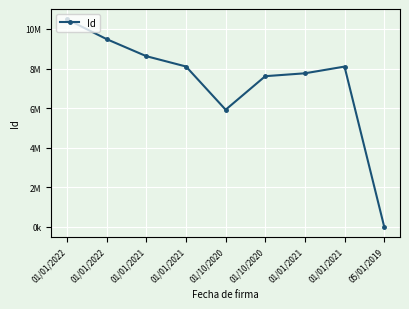

Approximately how many times larger is the value at 01/01/2021 compared to 01/01/2022?

0.9